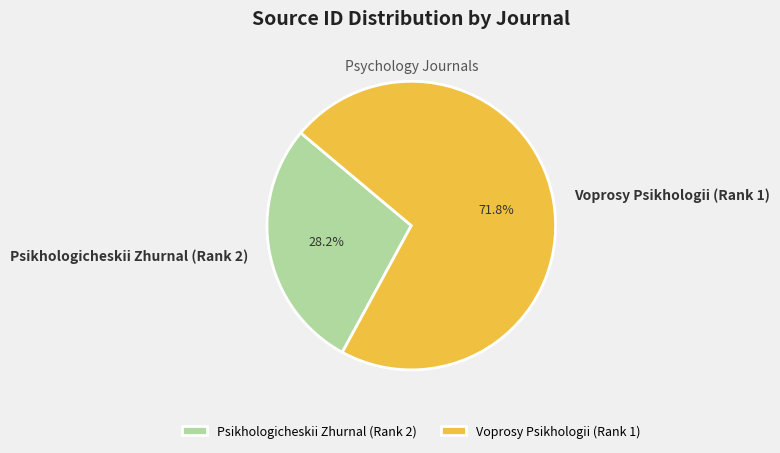

Is there a majority slice in this chart?

Yes